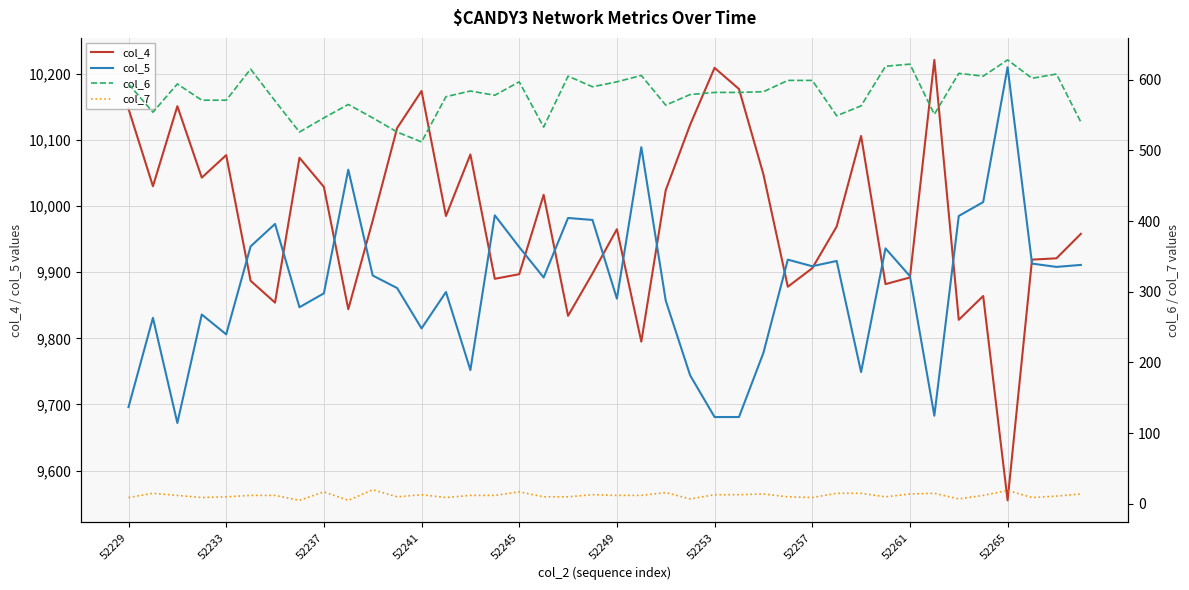

At which category is the sum across all series the highest?

11